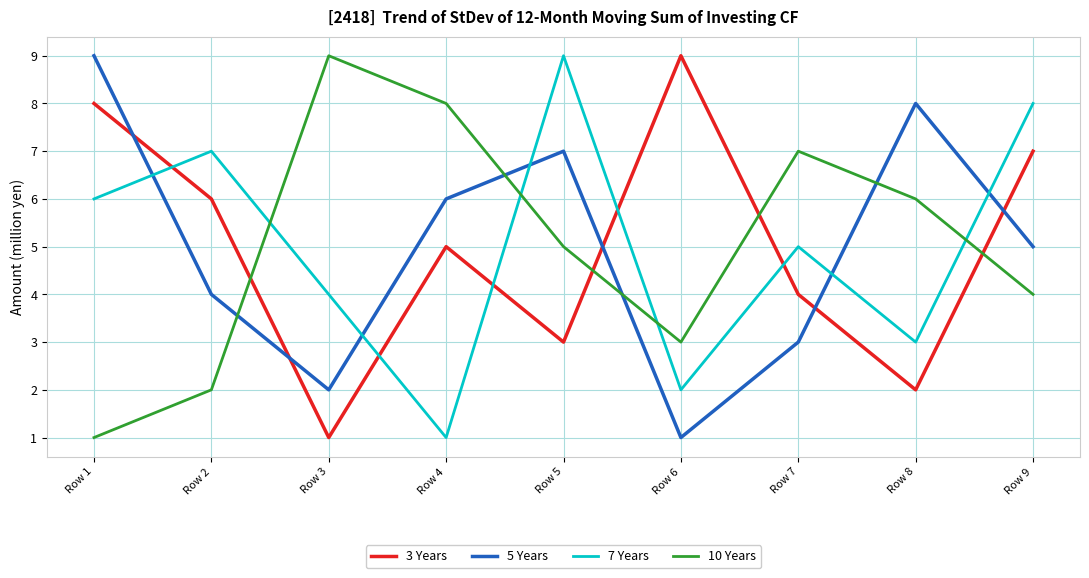

Is it true that 5 Years equals 6 at Row 4?

True